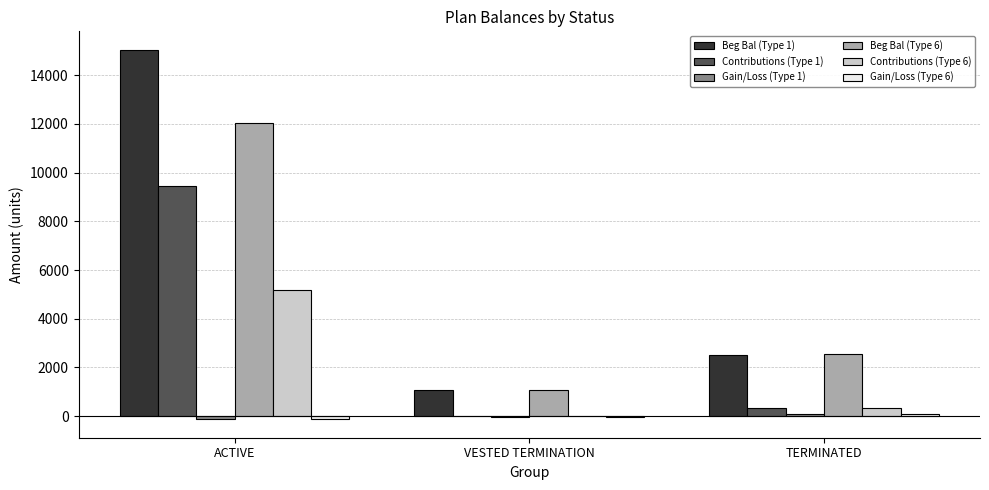

The Beg Bal (Type 6) series shows 12040.6 at ACTIVE. True or false?

True